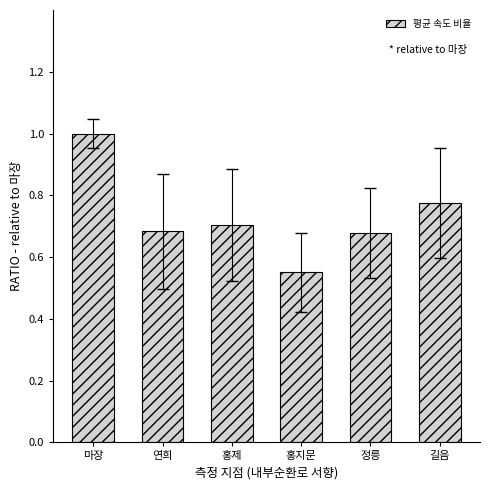

What is the maximum value shown in the chart?

1.0